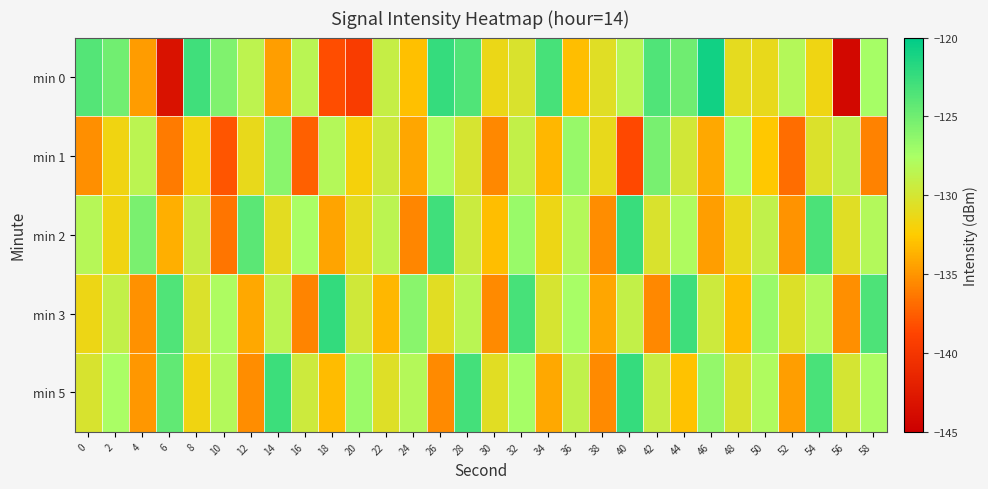

What is the total value across all series at 36?

-644.3